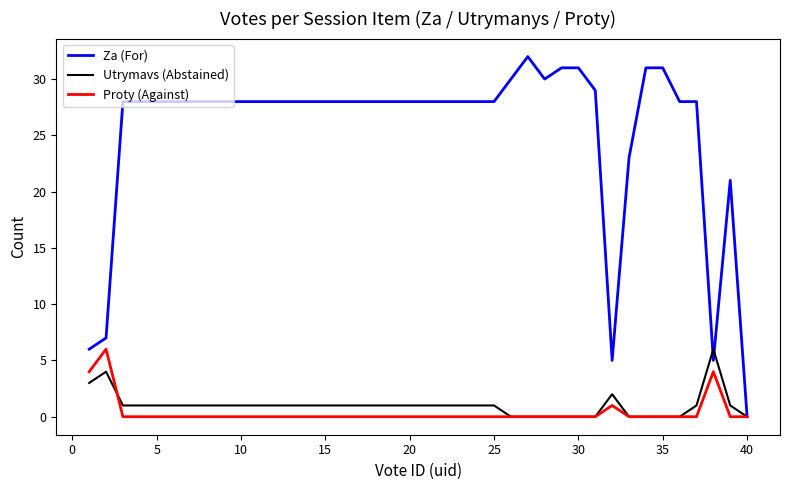

What is the maximum value shown in the chart?

32